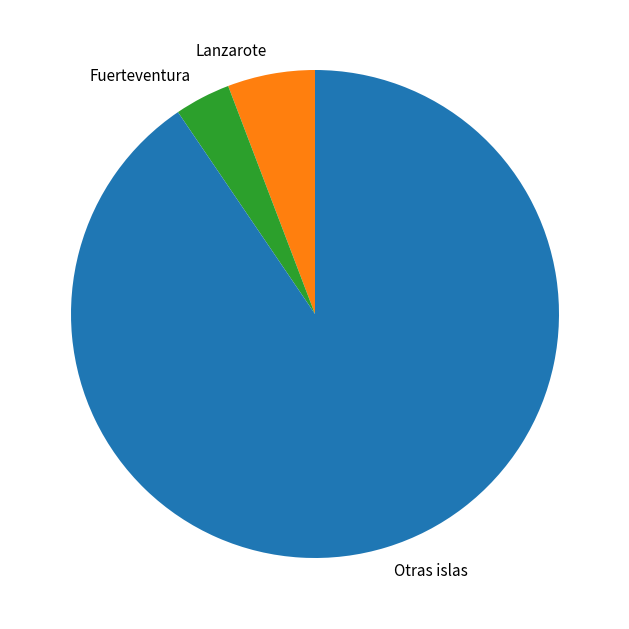

Approximately how many times larger is the value at Otras islas compared to Lanzarote?

15.6